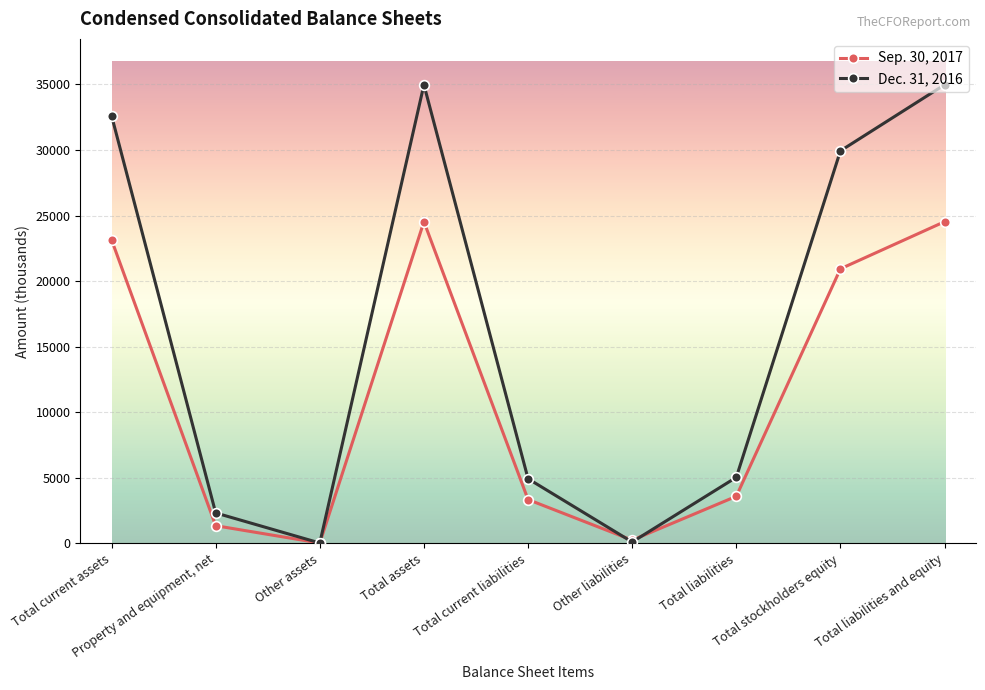

True or false: Dec. 31, 2016 has more than 2 points higher than both neighbors.

False